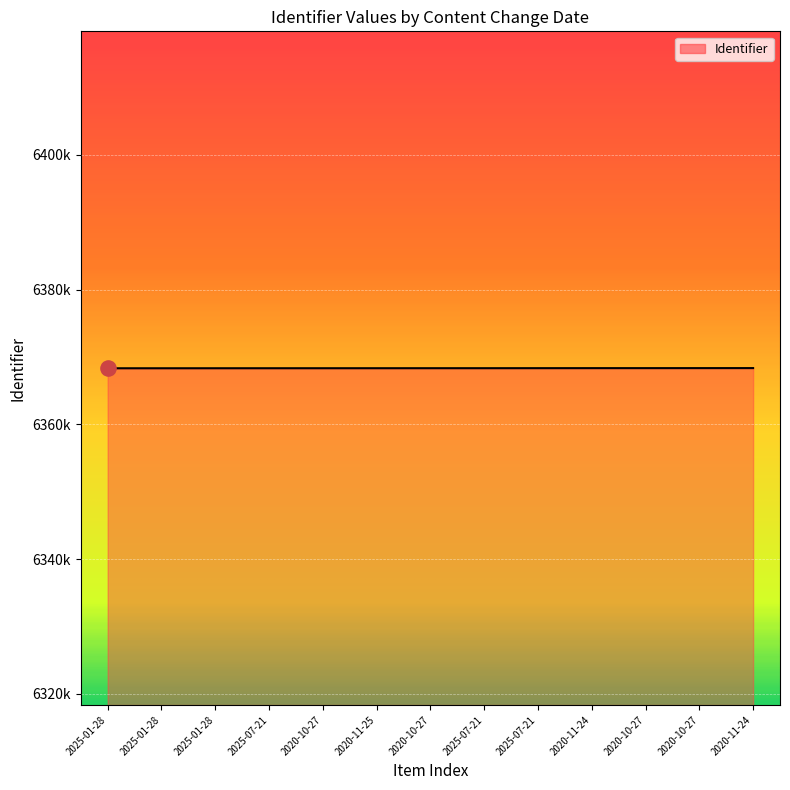

Which has a higher value, 2025-01-28 or 2020-11-24?

2020-11-24